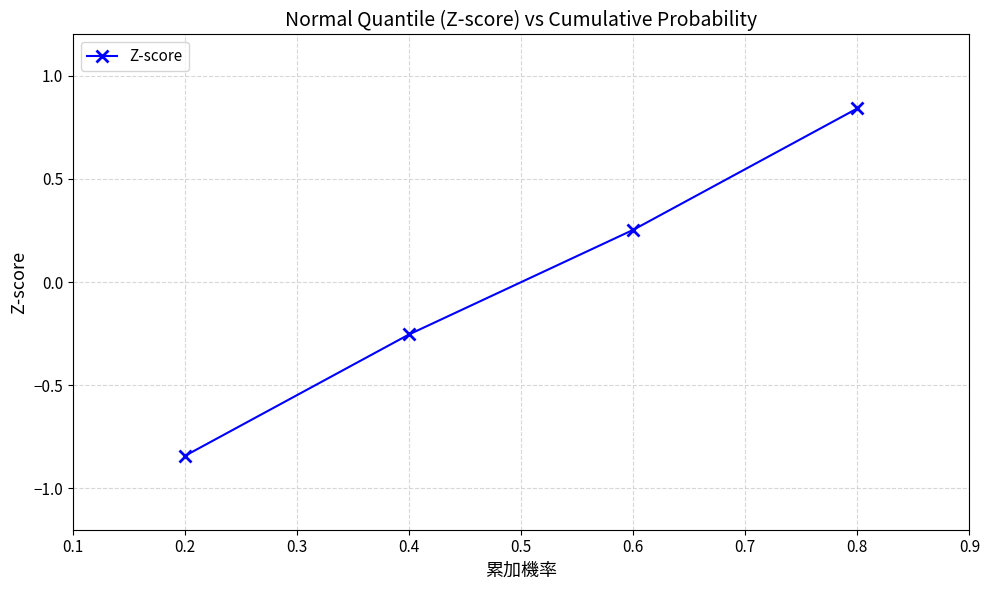

How many values are below zero?

2